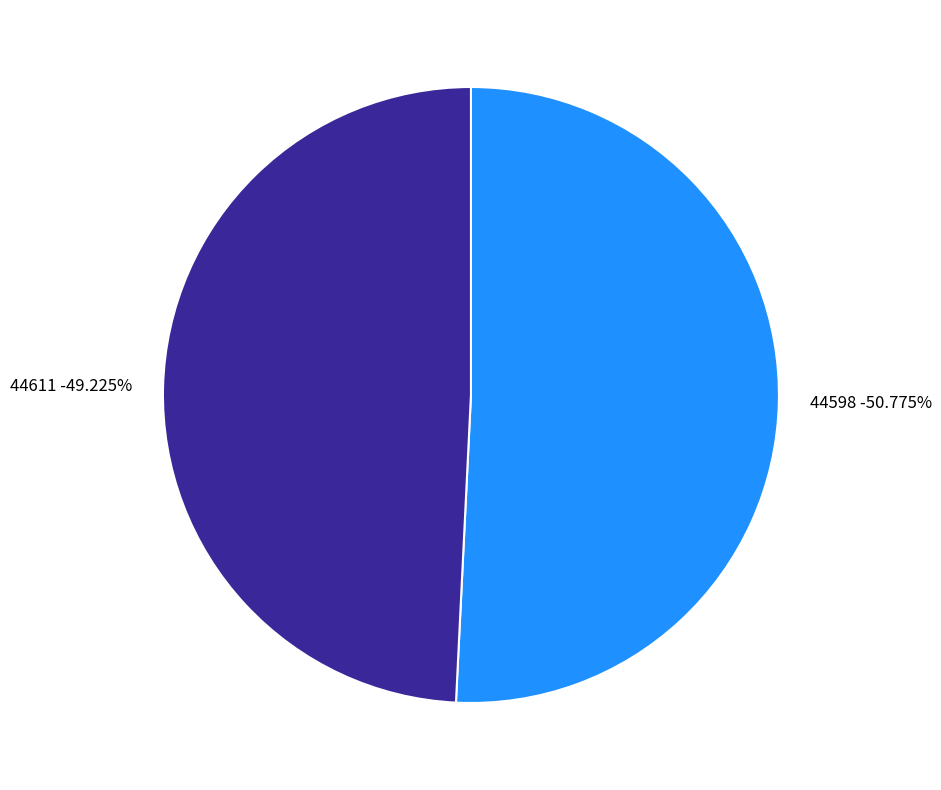

What is the largest slice in the pie chart?

44598